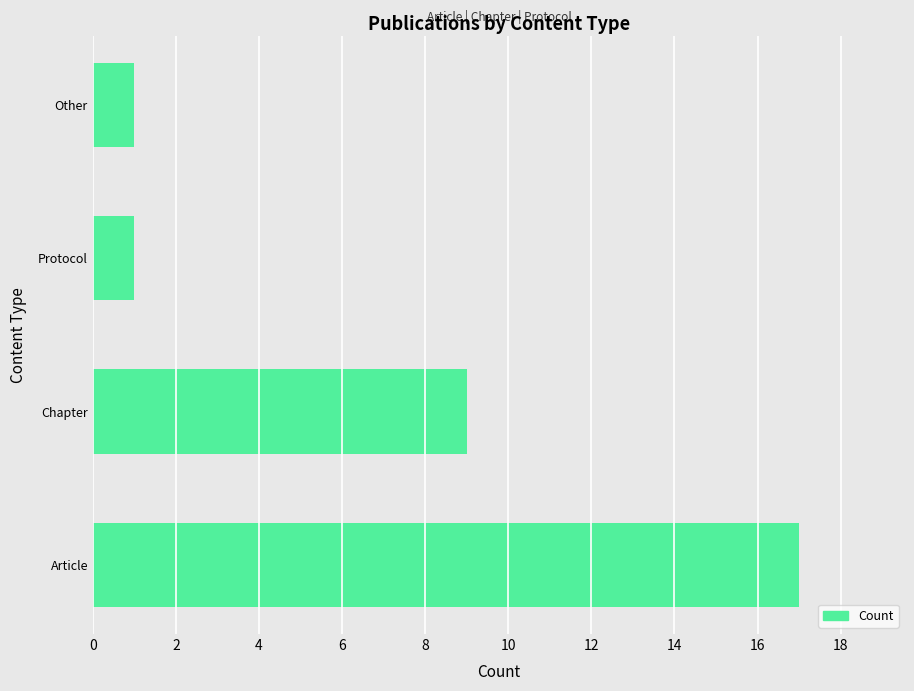

What is the ratio of the value at Other to the value at Protocol?

1.0